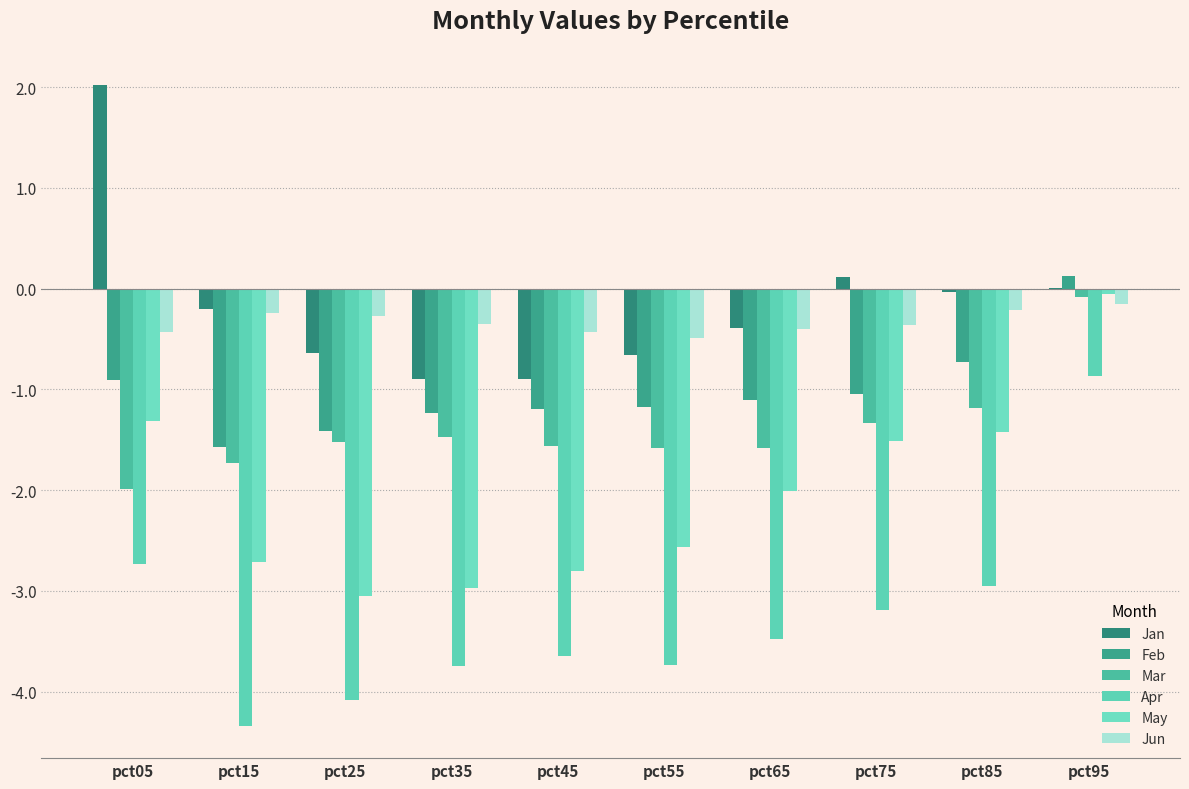

Which category has the highest value in the Feb series?

pct95